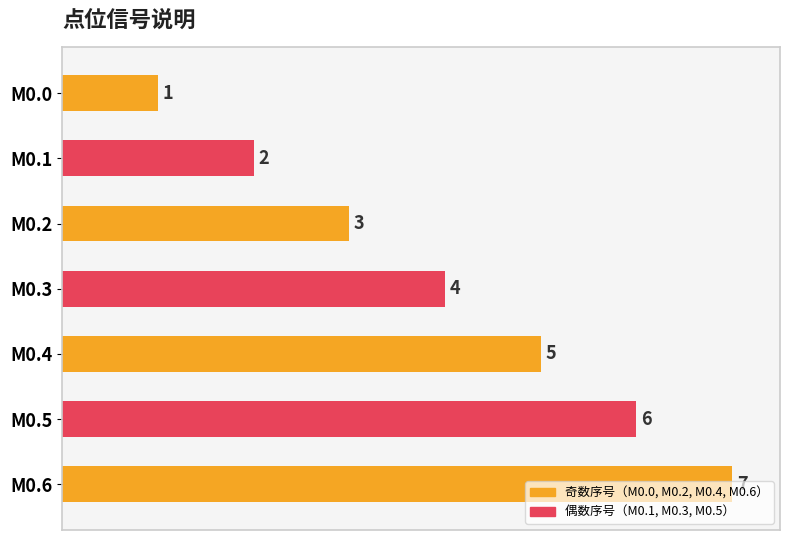

Count the values in the range 2 to 6.

5